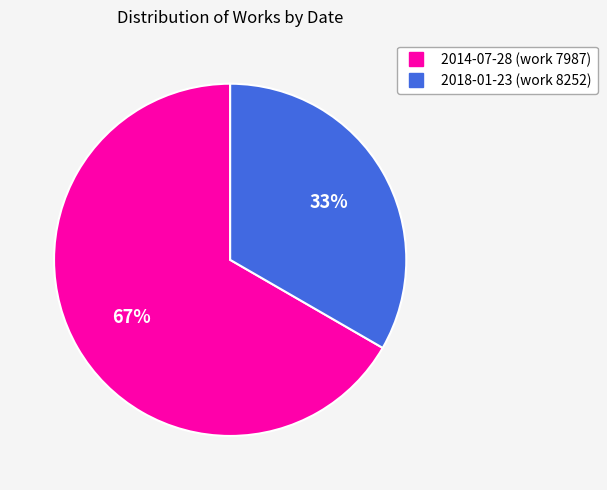

Is there a majority slice in this chart?

Yes